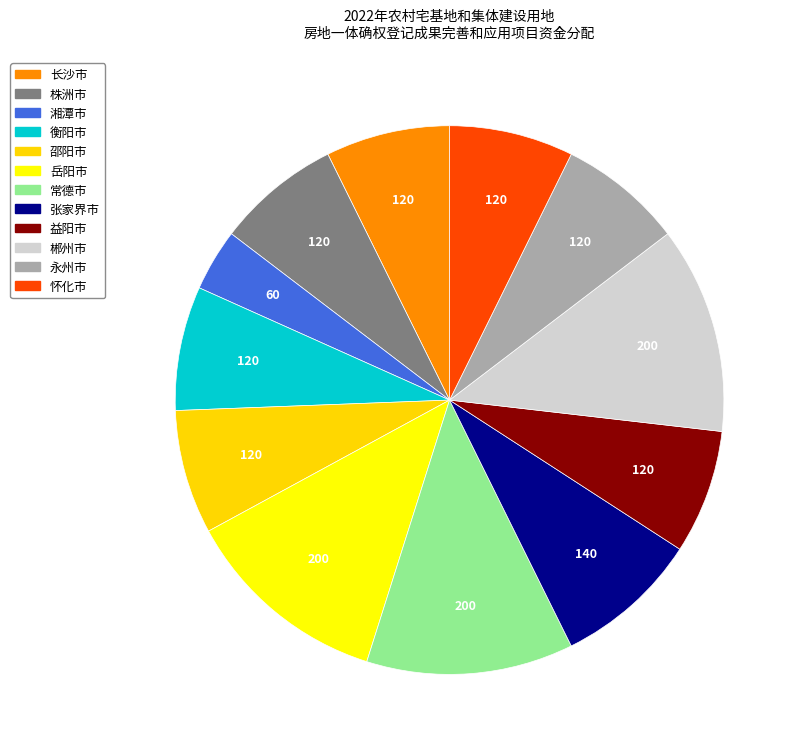

True or false: 株洲市 accounts for 1% of the total.

False